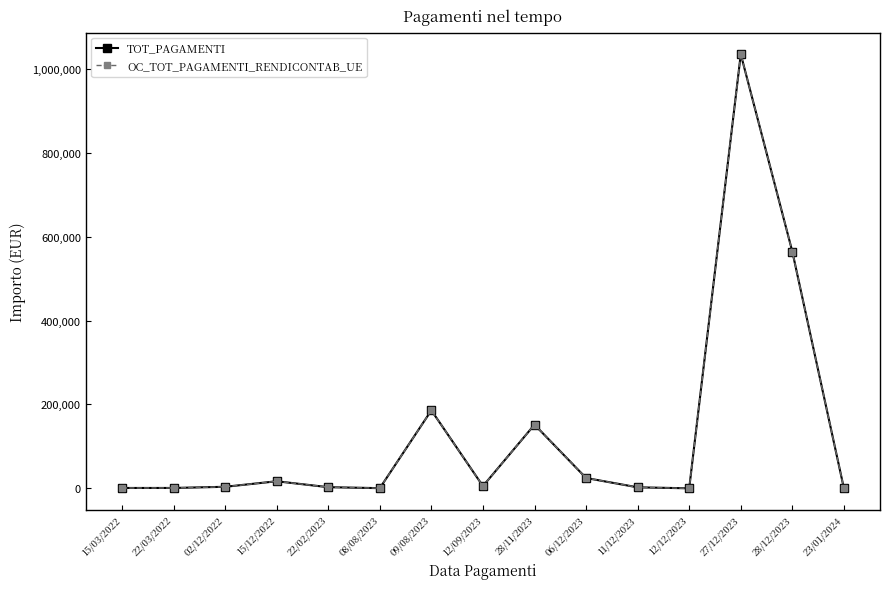

List the series in order of their peak value, highest first.

TOT_PAGAMENTI, OC_TOT_PAGAMENTI_RENDICONTAB_UE